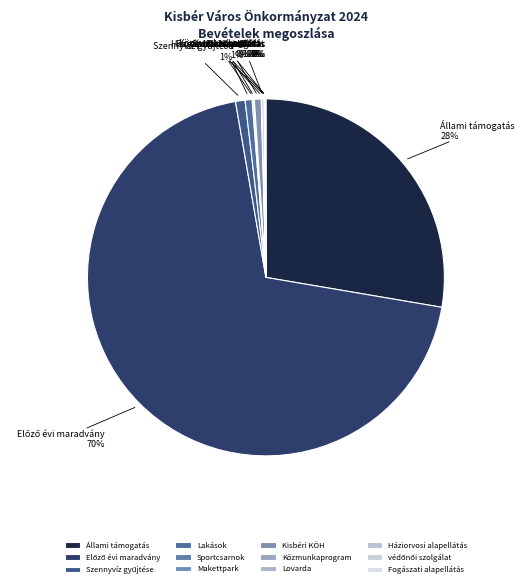

What percentage is the Állami támogatás slice, to the nearest percent?

28%